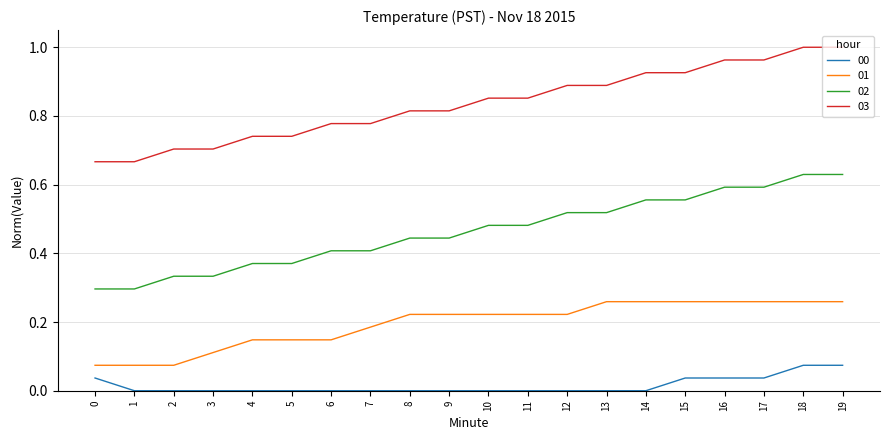

What is the total value across all series at 10?

1.6